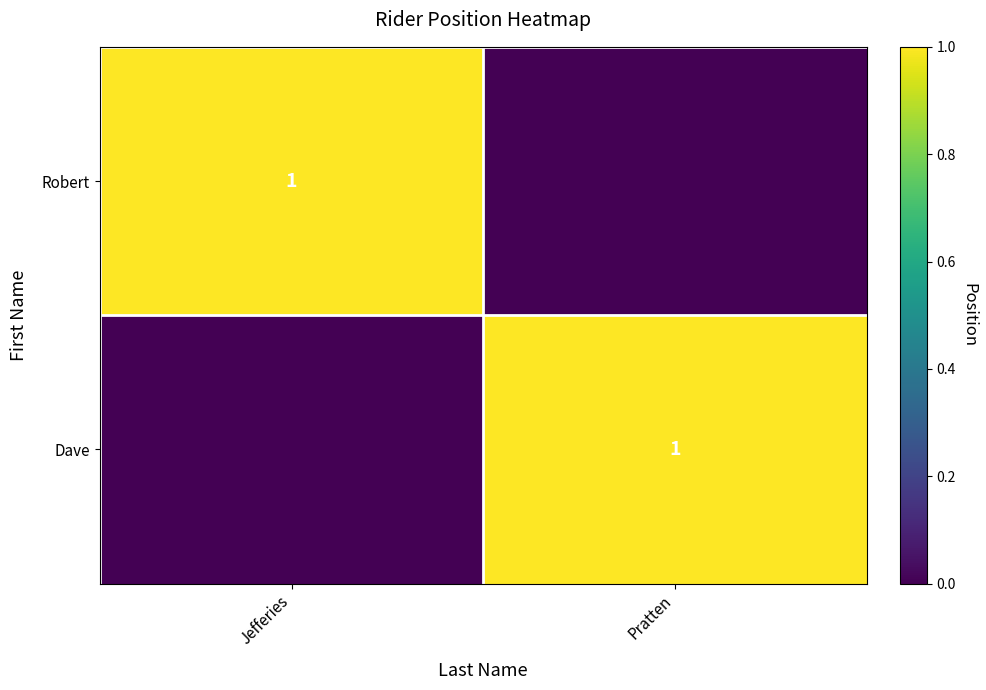

What is the difference between the highest and lowest values at Jefferies?

1